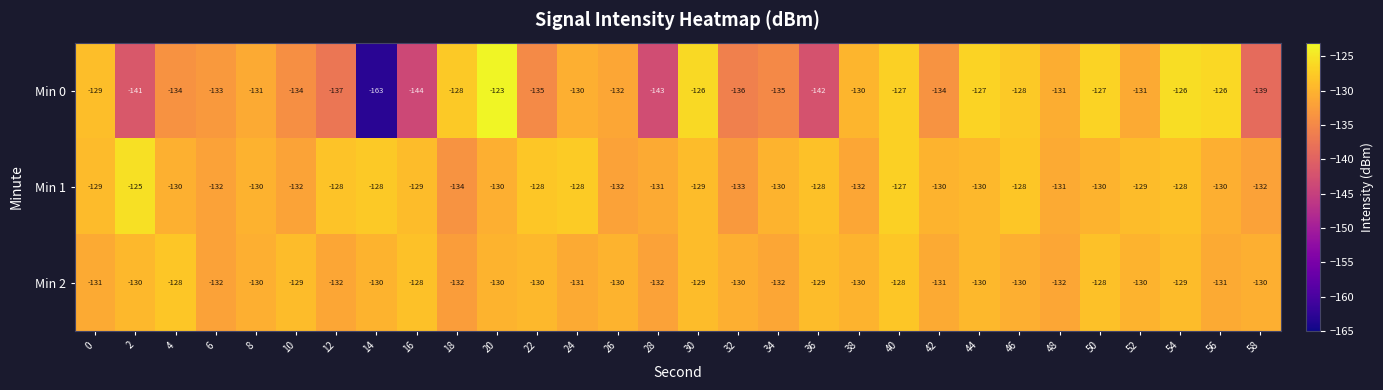

At which category does the chart reach its peak across all series?

20